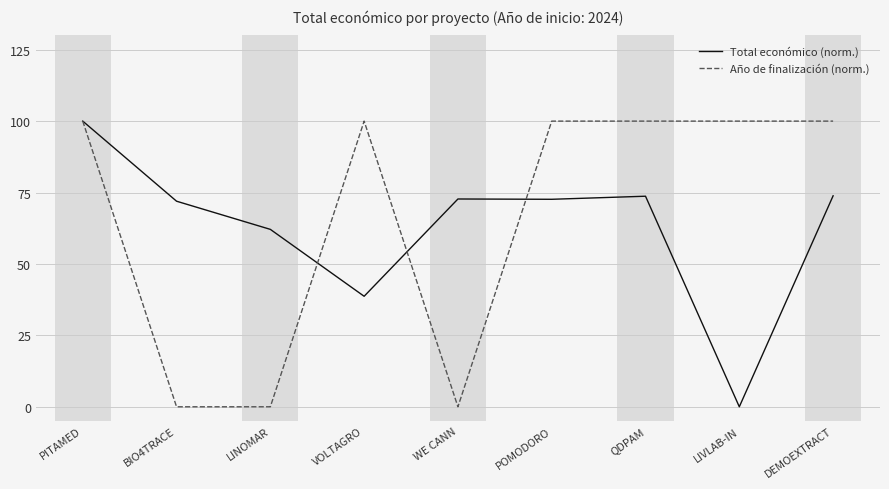

What position from the right is BIO4TRACE?

8